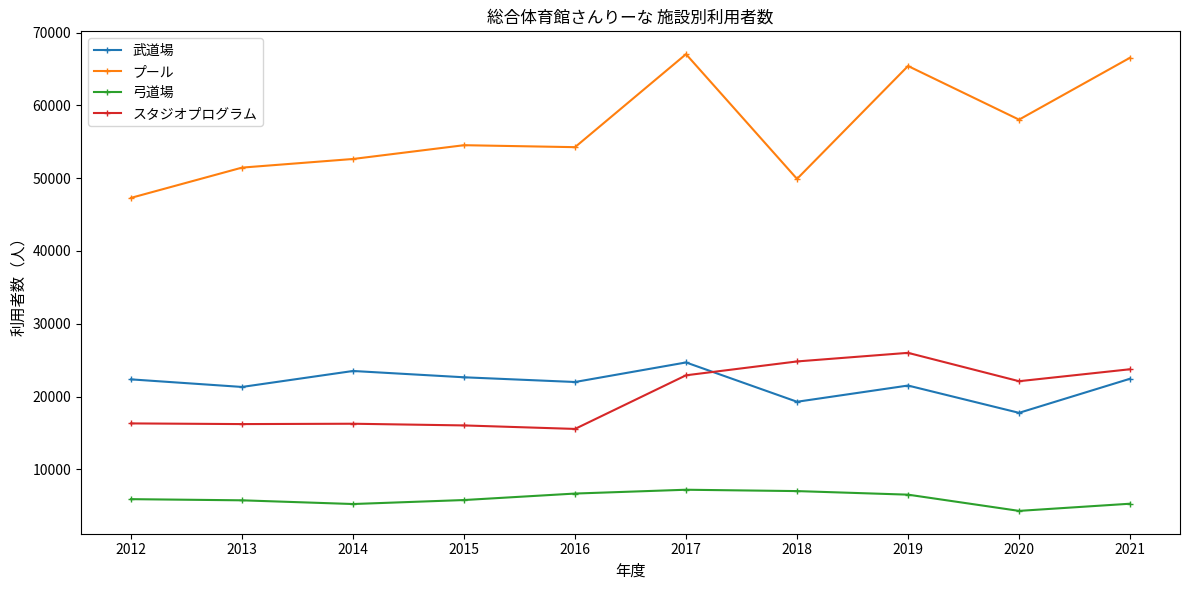

Is the value of 武道場 at 2013 greater than the value of 弓道場 at 2018?

Yes